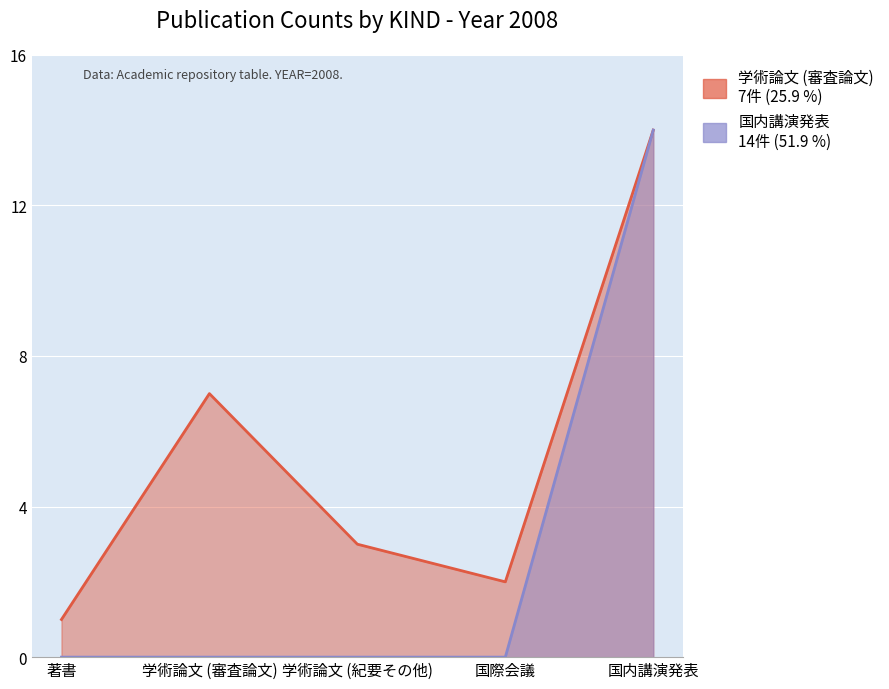

Between 学術論文 (審査論文) and 国内講演発表, which is larger?

国内講演発表